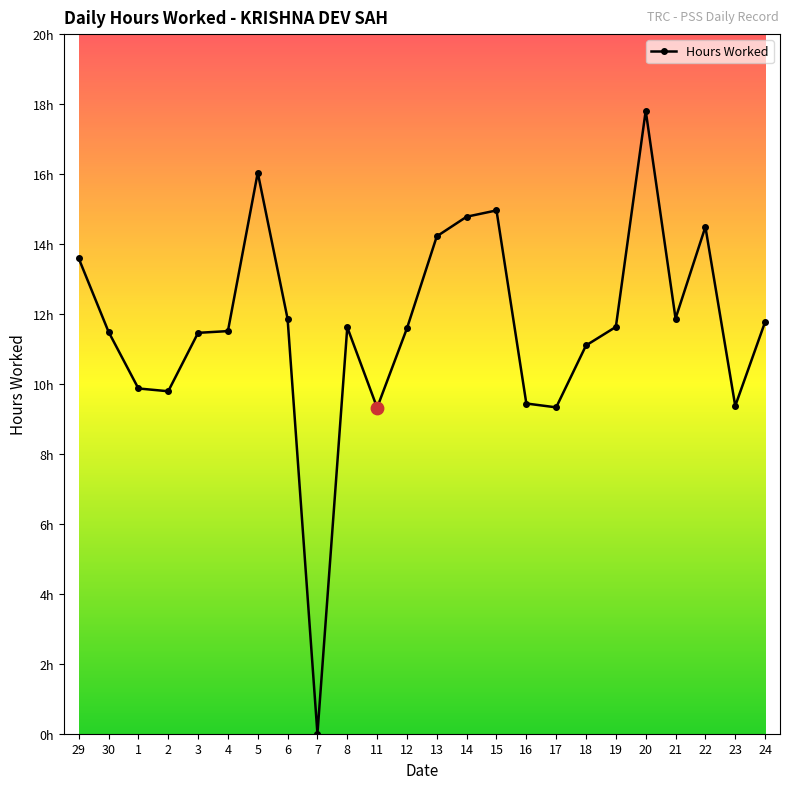

Between 16 and 22, which is larger?

22